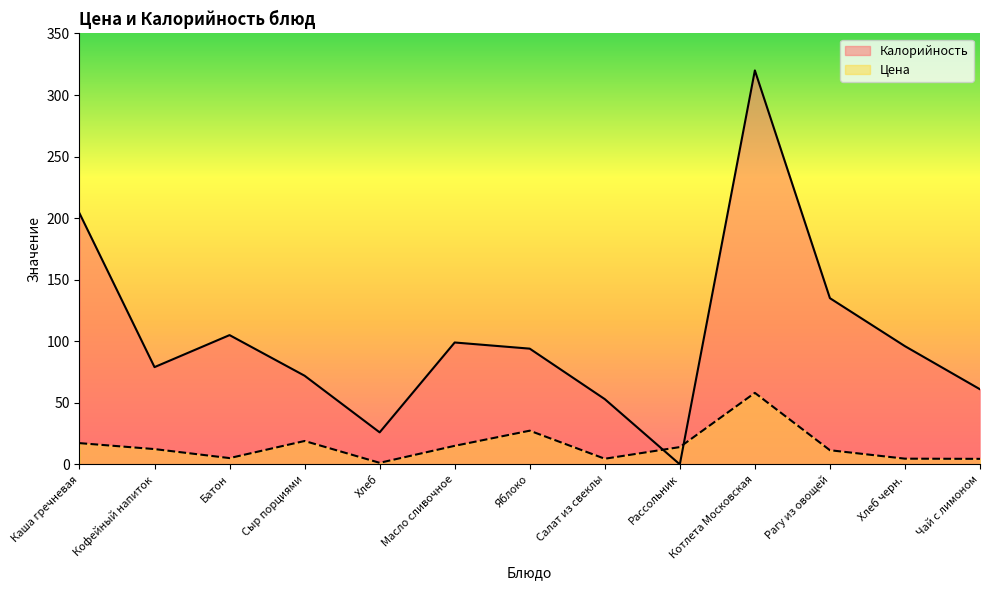

Is it true that Калорийность equals 96.0 at Хлеб черн.?

True